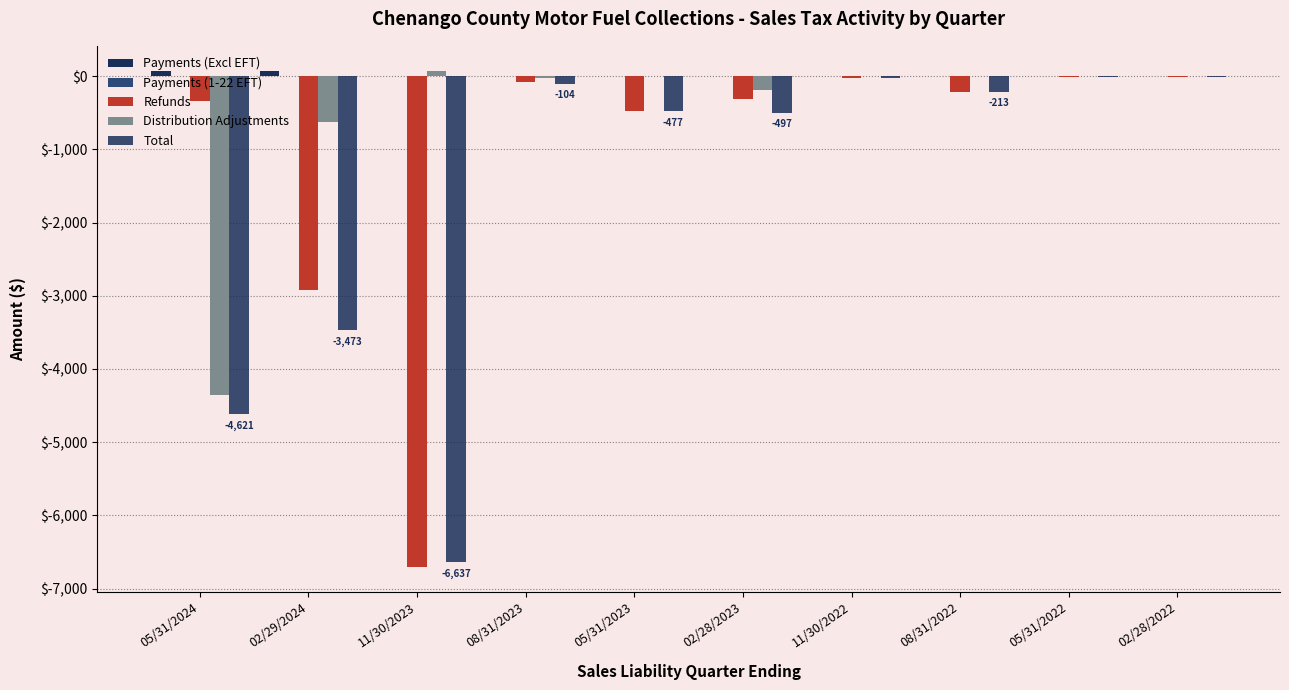

How many groups of bars are there?

10